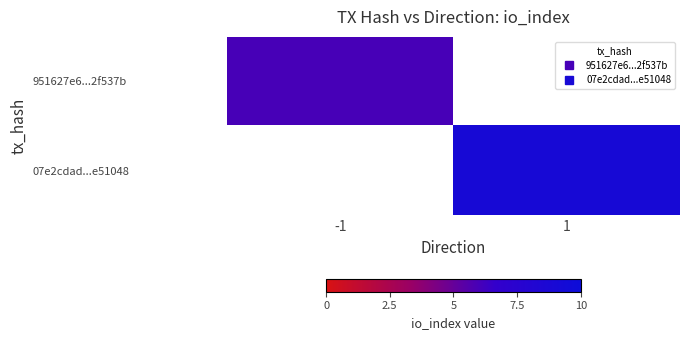

Which series has the widest spread of values?

951627e6...2f537b